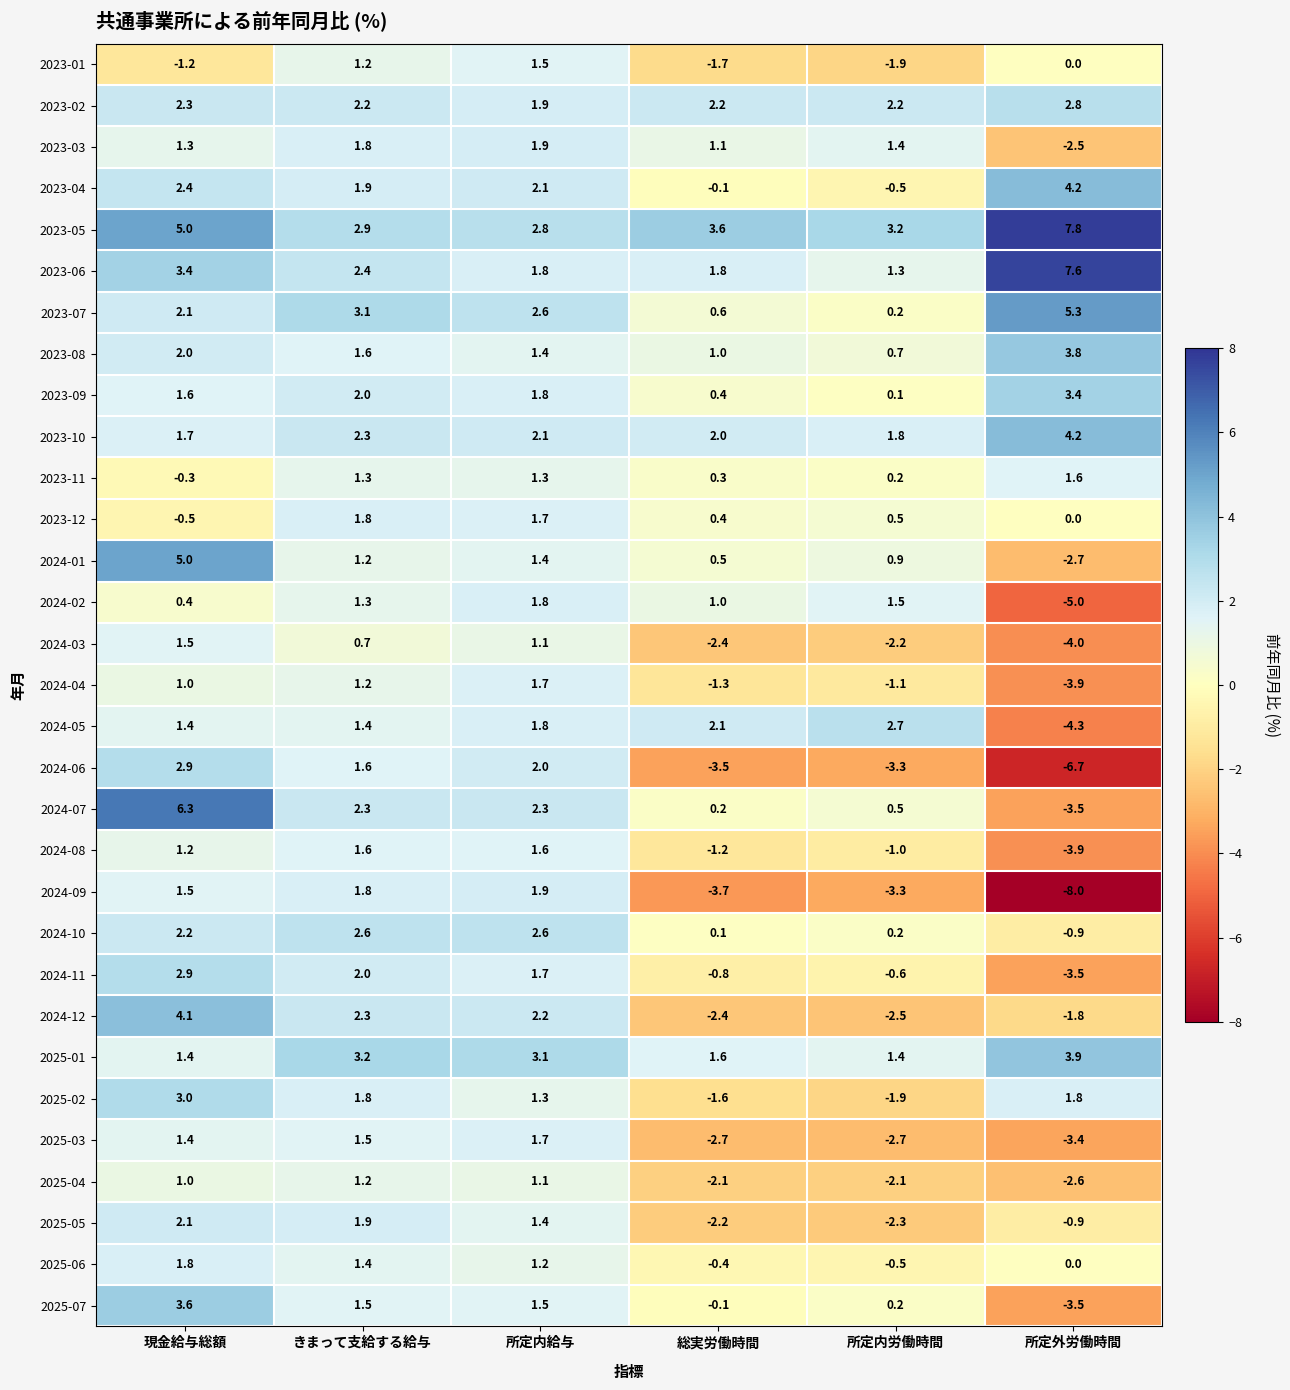

Read the 2023-01 value at 現金給与総額.

-1.2